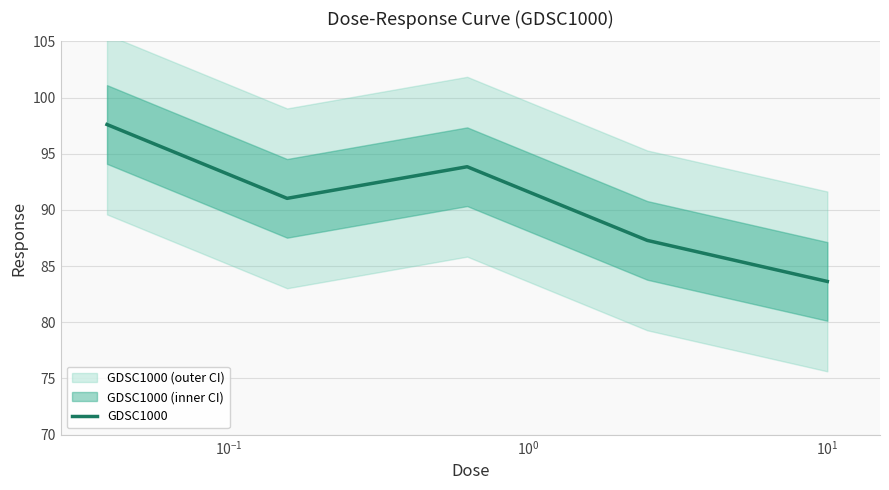

What is the lowest value of the GDSC1000 series?

83.6